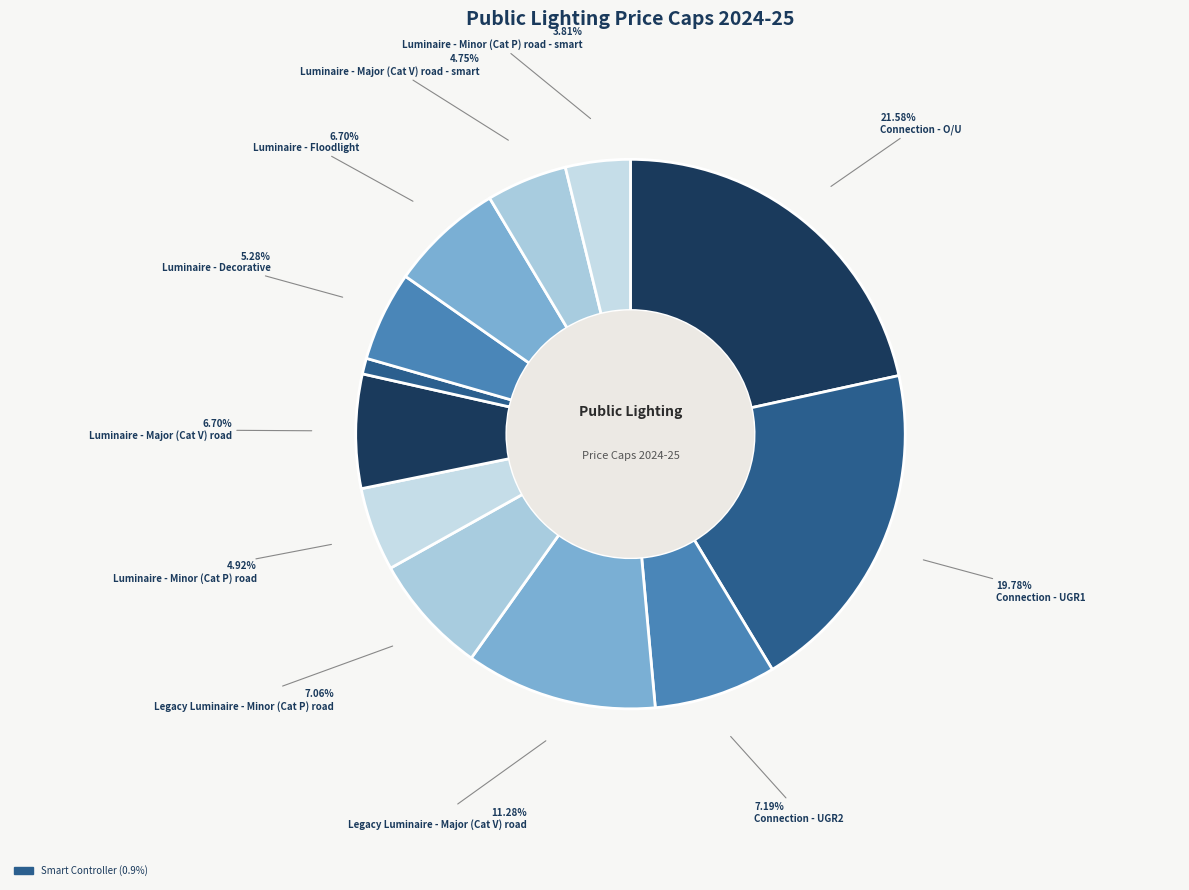

Is there any slice that represents more than half of the pie?

No